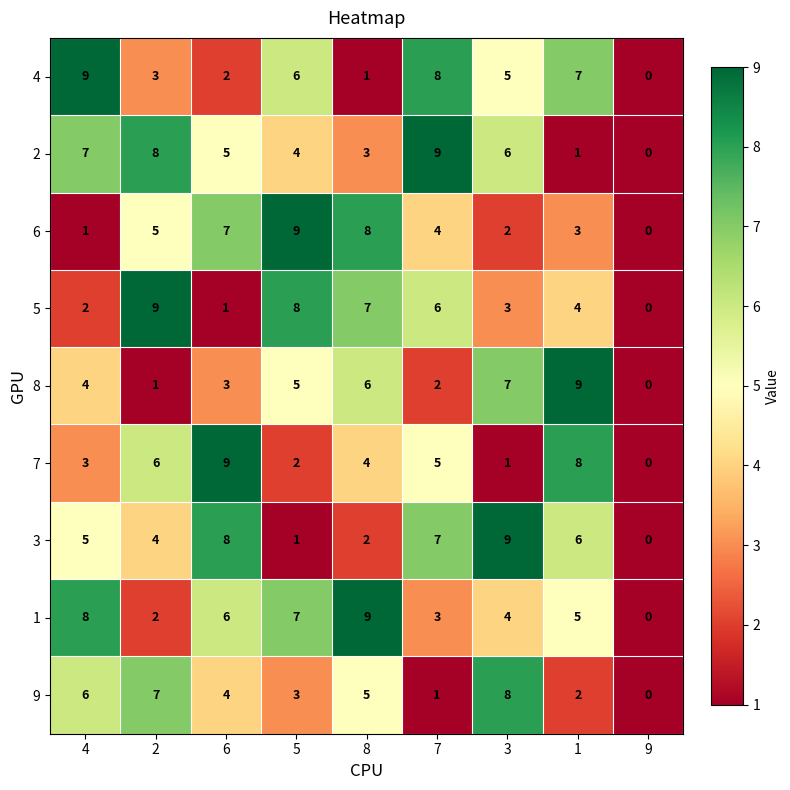

The 6 series shows 4 at 7. True or false?

True